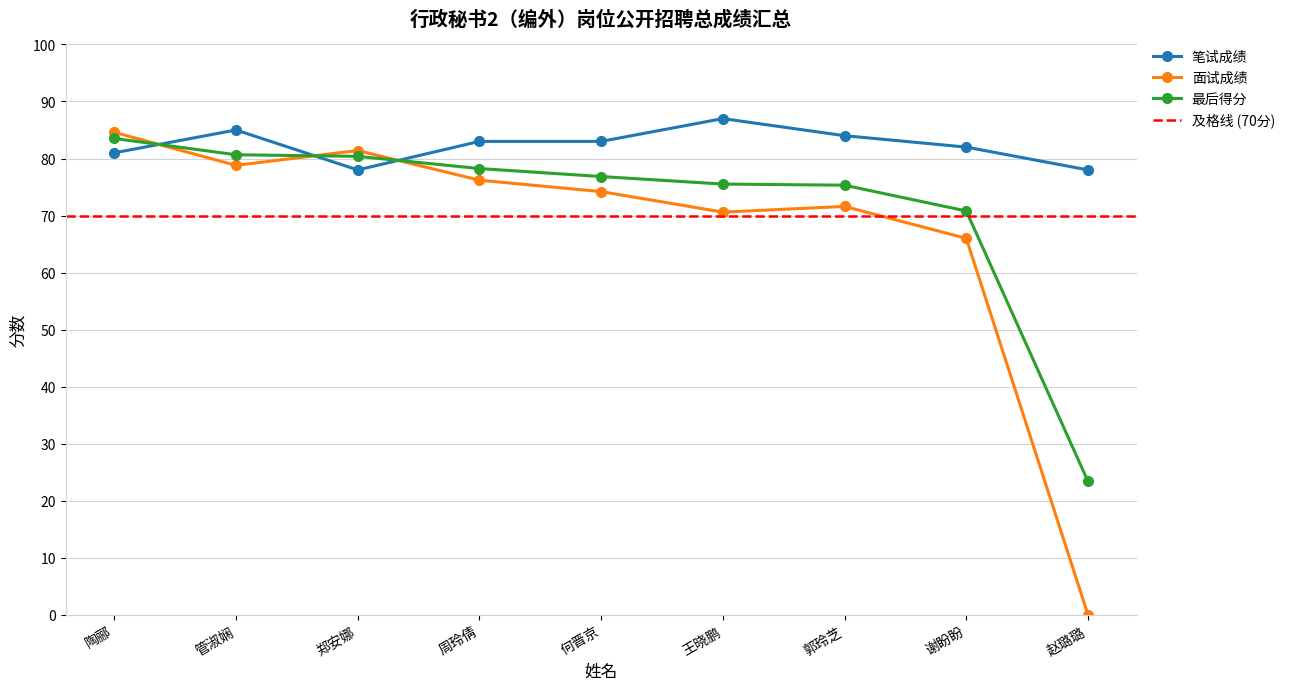

Is it true that 笔试成绩 equals 24.8 at 何晋京?

False